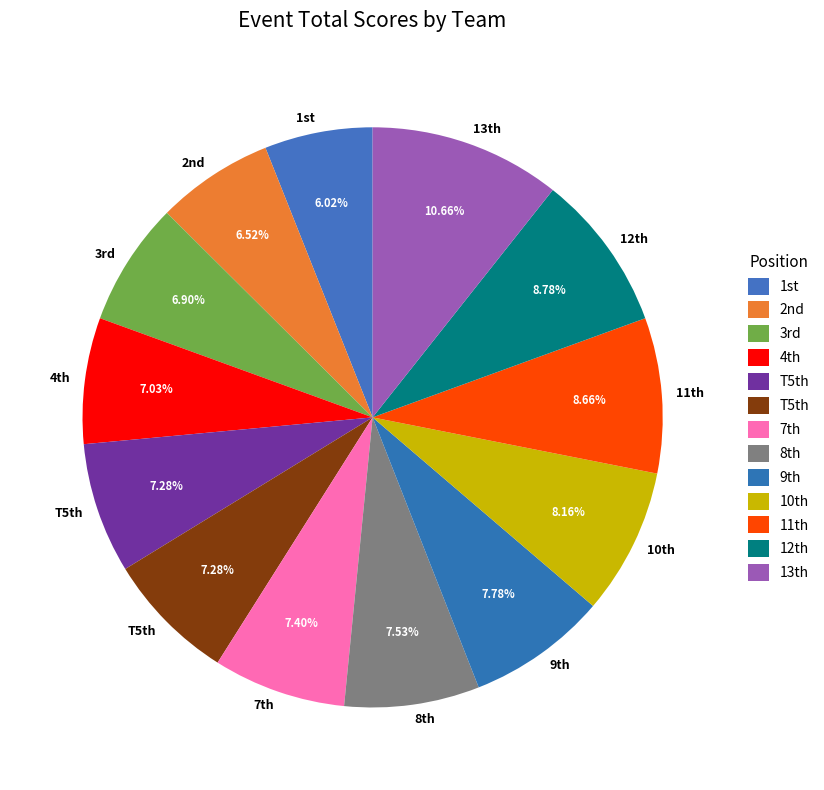

Count the number of slices in the pie.

13